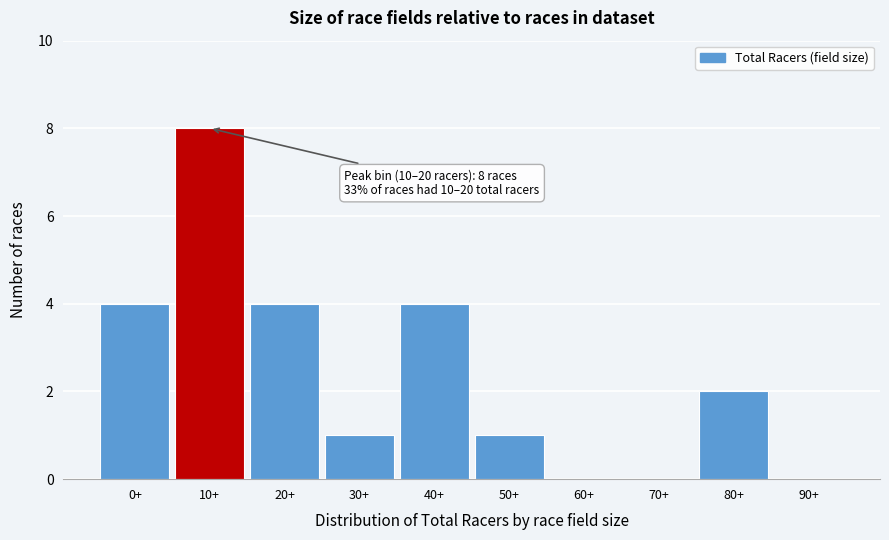

Reading left to right, transcribe all the data shown in this chart.

0+=4	10+=8	20+=4	30+=1	40+=4	50+=1	60+=0	70+=0	80+=2	90+=0